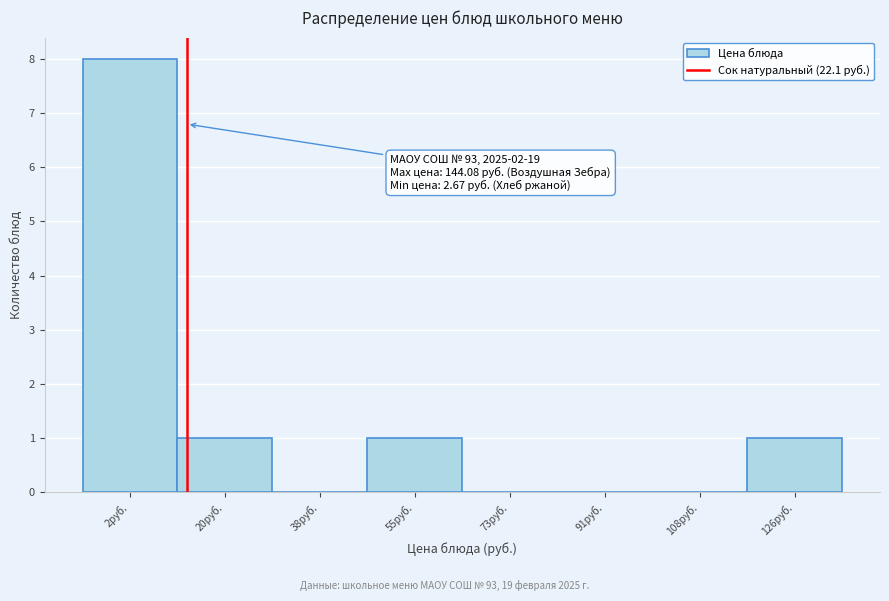

Reading left to right, list all the values displayed in this chart.

2руб.=8	20руб.=1	38руб.=0	55руб.=1	73руб.=0	91руб.=0	108руб.=0	126руб.=1